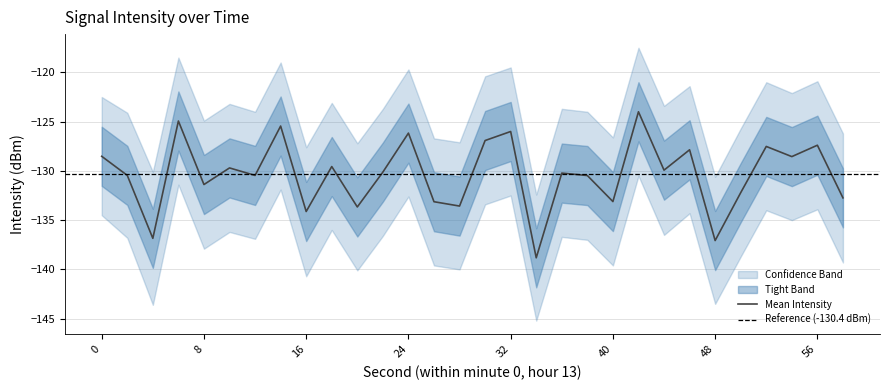

What is the value of the intensity_mean point at the 1st from the left?

-128.5